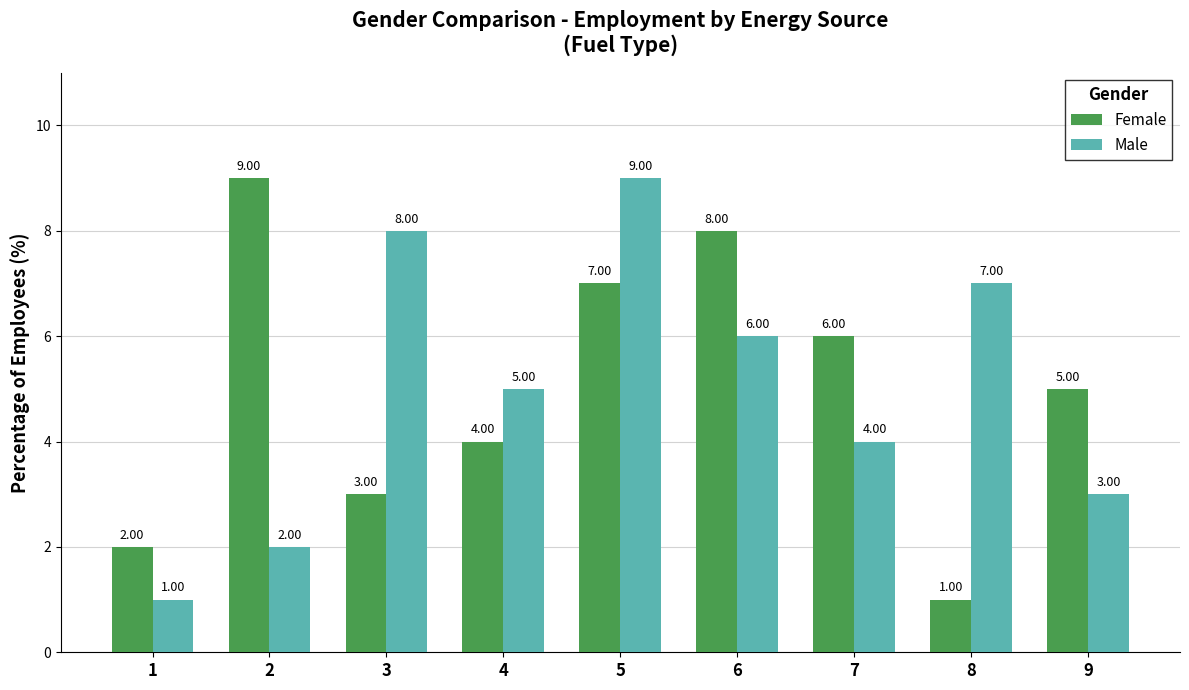

List the labels in order of Female value, largest first.

2, 6, 5, 7, 9, 4, 3, 1, 8